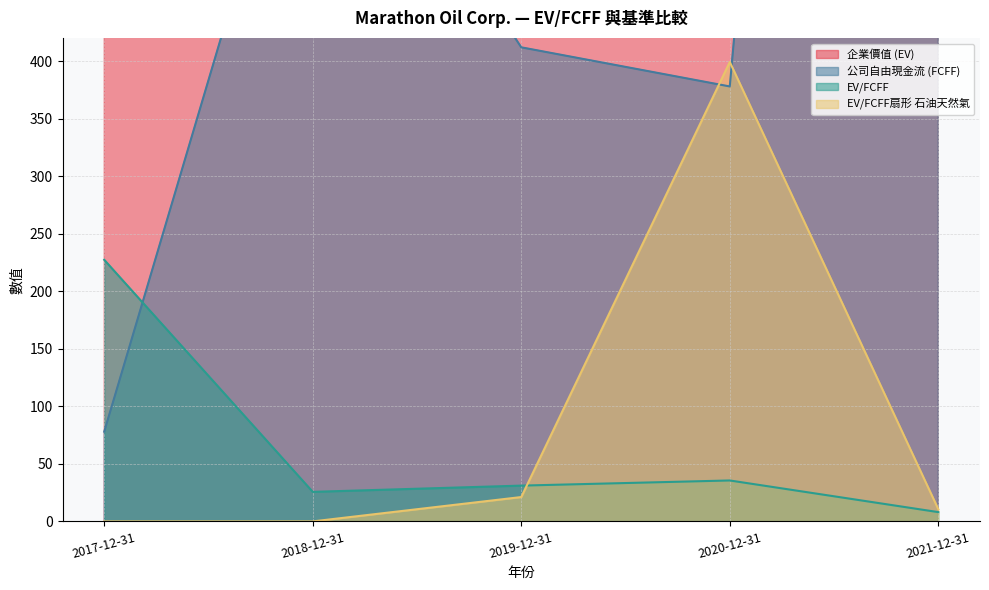

True or false: EV/FCFF has more than 0 interior local peaks.

True